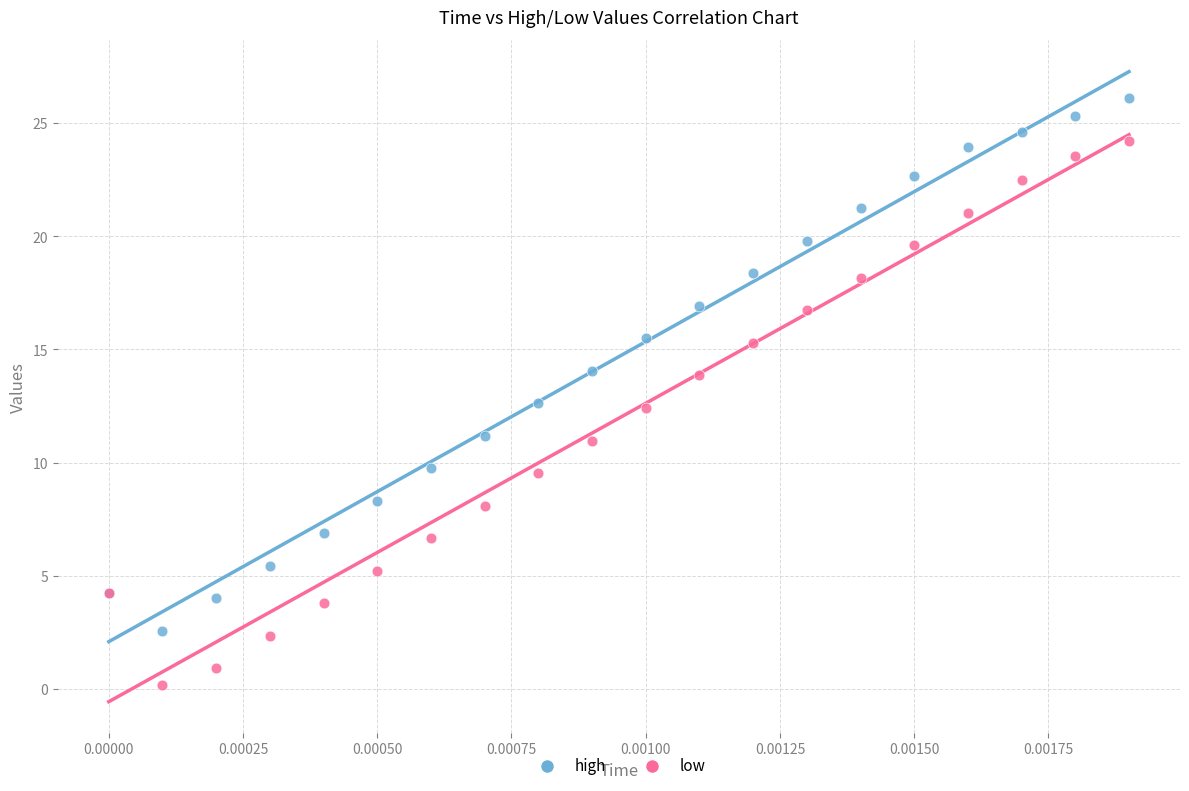

Which series has the widest spread of Y values?

low